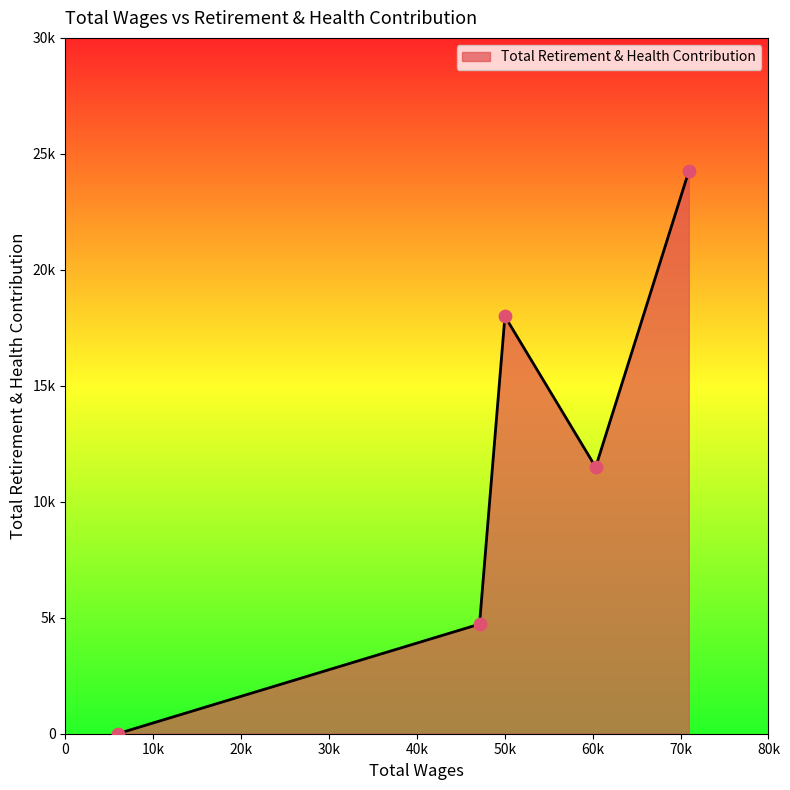

Is this an area chart (filled region under the line)?

Yes